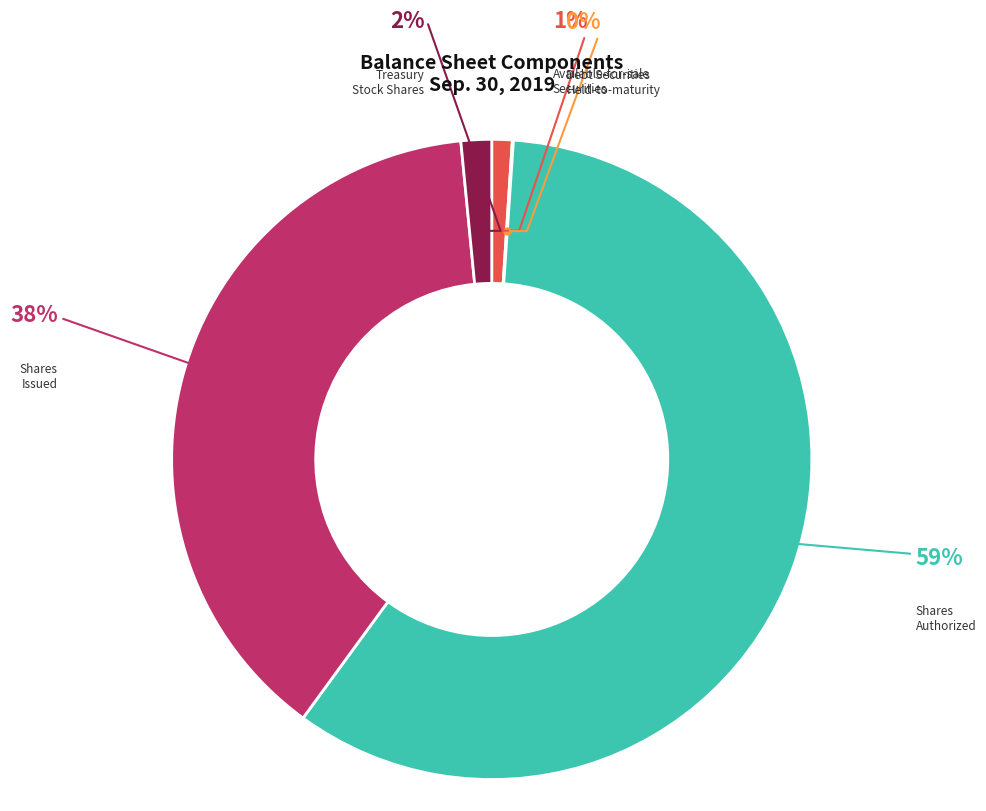

To the nearest percent, what is the average slice percentage?

20%